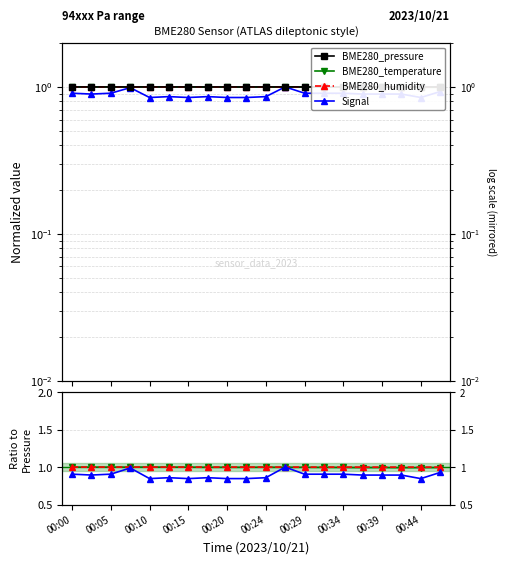

What is the spread (max minus min) of values at 00:34?

0.1